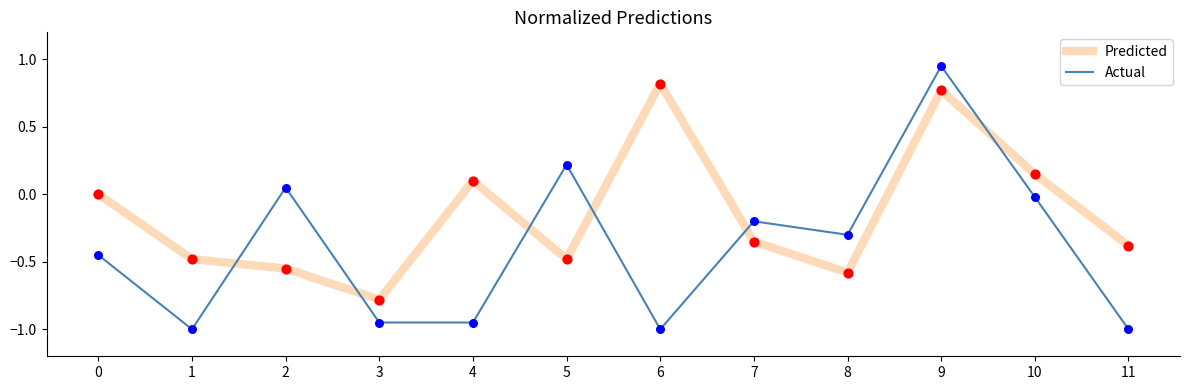

What is the total value across all series at 1?

-1.5